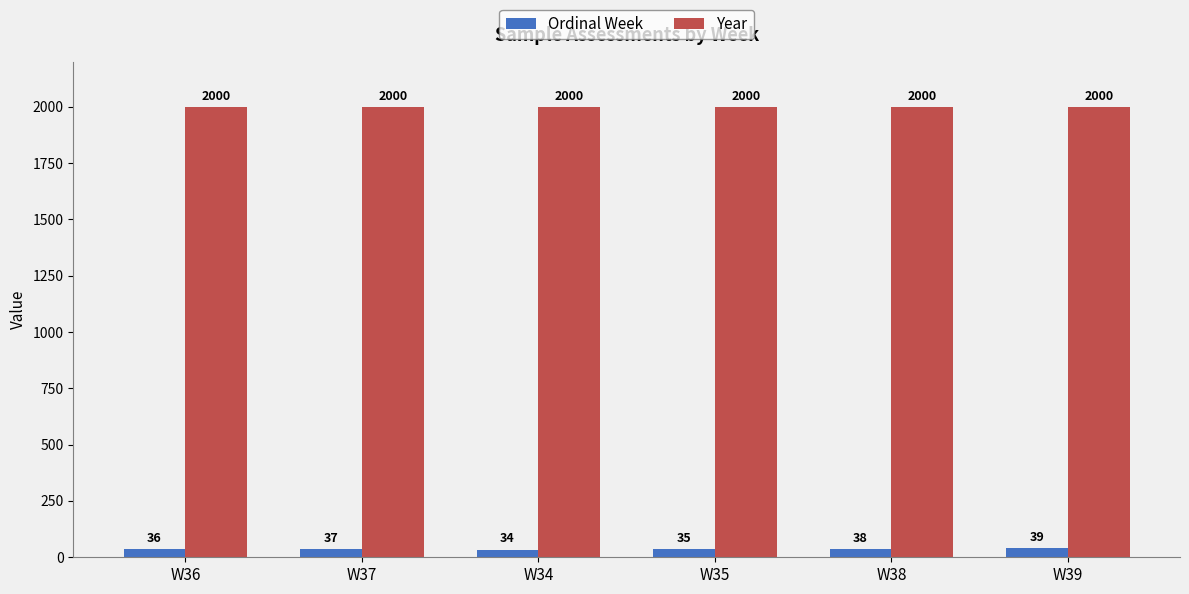

Is it true that Year equals 2000 at W38?

True